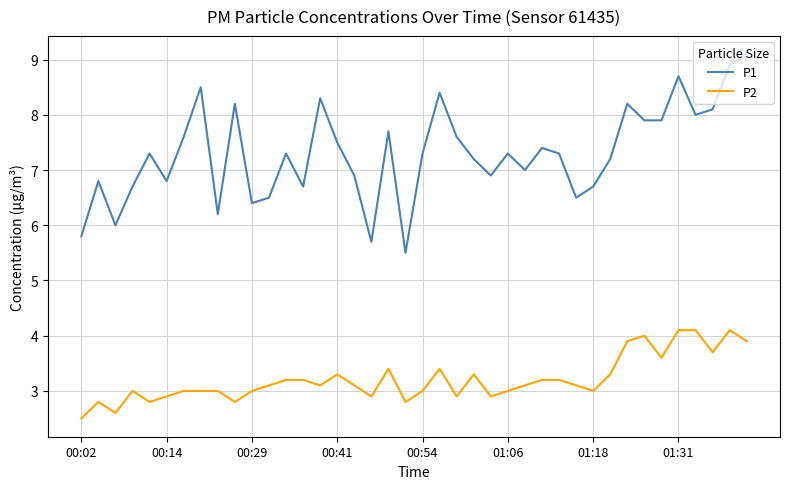

Reading left to right, what are all the values shown in this chart?

P1: 5.8	6.8	6.0	6.7	7.3	6.8	7.6	8.5	6.2	8.2	6.4	6.5	7.3	6.7	8.3	7.5	6.9	5.7	7.7	5.5	7.3	8.4	7.6	7.2	6.9	7.3	7.0	7.4	7.3	6.5	6.7	7.2	8.2	7.9	7.9	8.7	8.0	8.1	8.9	9.1
P2: 2.5	2.8	2.6	3.0	2.8	2.9	3.0	3.0	3.0	2.8	3.0	3.1	3.2	3.2	3.1	3.3	3.1	2.9	3.4	2.8	3.0	3.4	2.9	3.3	2.9	3.0	3.1	3.2	3.2	3.1	3.0	3.3	3.9	4.0	3.6	4.1	4.1	3.7	4.1	3.9